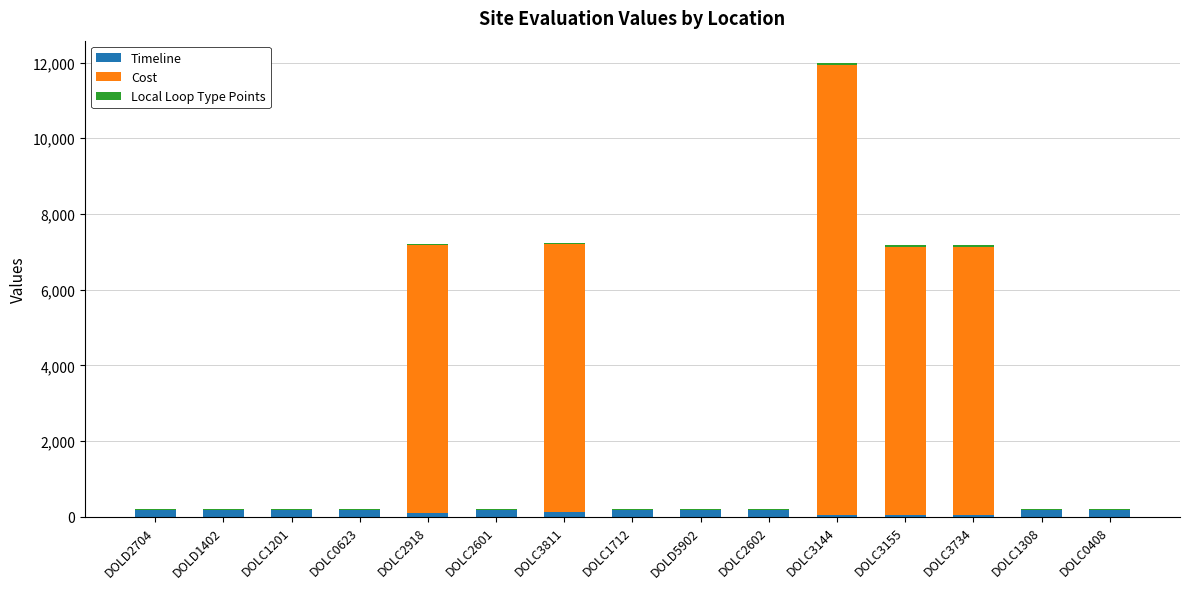

At which category is the sum across all series the highest?

DOLC3144